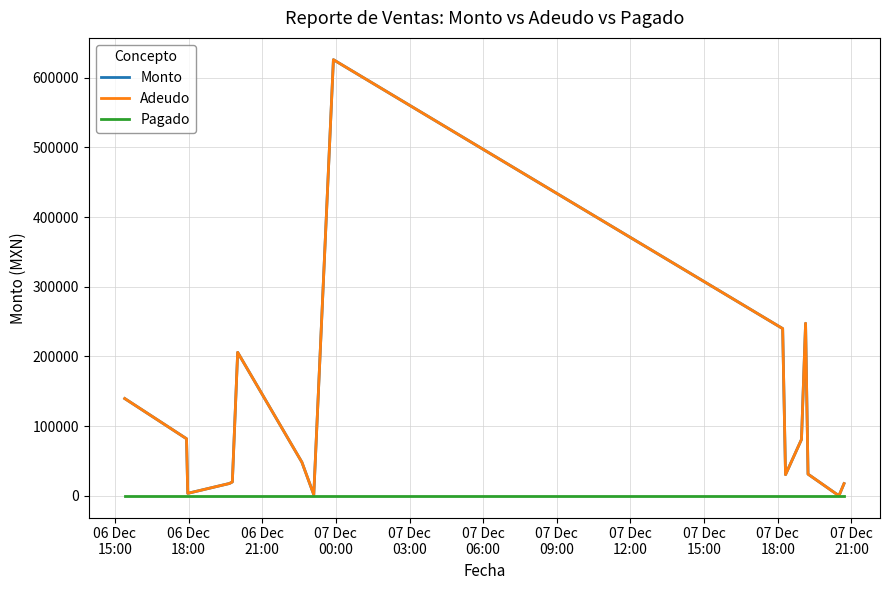

Does the chart display data point markers on the line(s)?

No